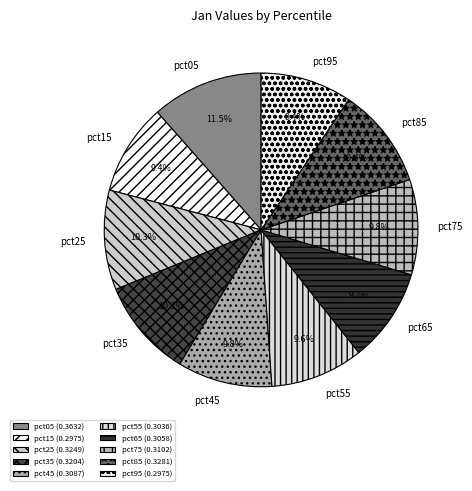

Is there any slice that represents more than half of the pie?

No